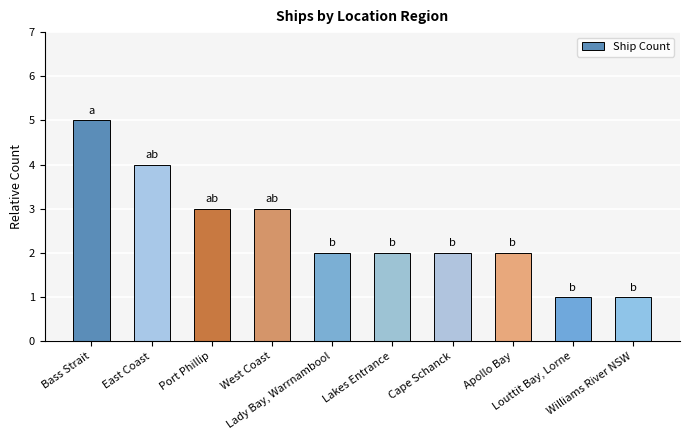

What is the value of the 6th bar from the left?

2